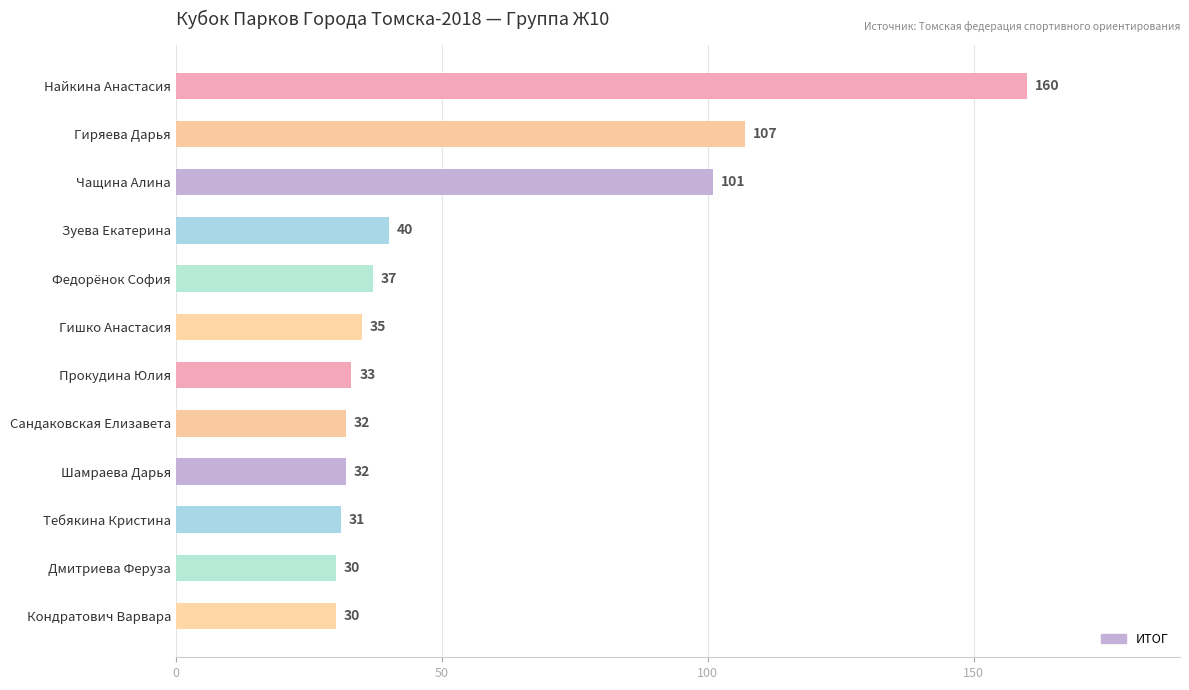

Between Гиряева Дарья and Найкина Анастасия, which is larger?

Найкина Анастасия